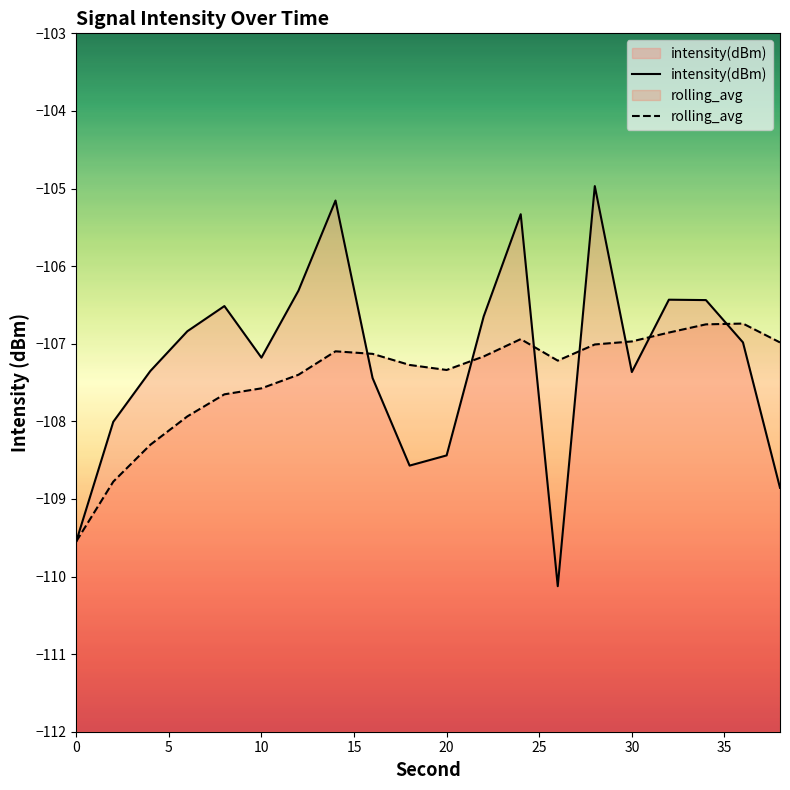

What is the lowest value of the rolling_avg series?

-109.5